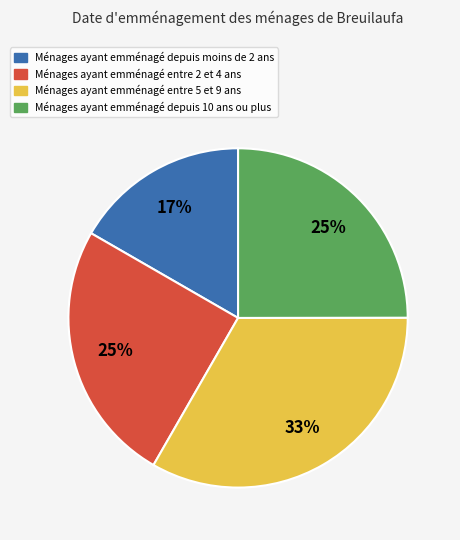

Is there any slice that represents more than half of the pie?

No